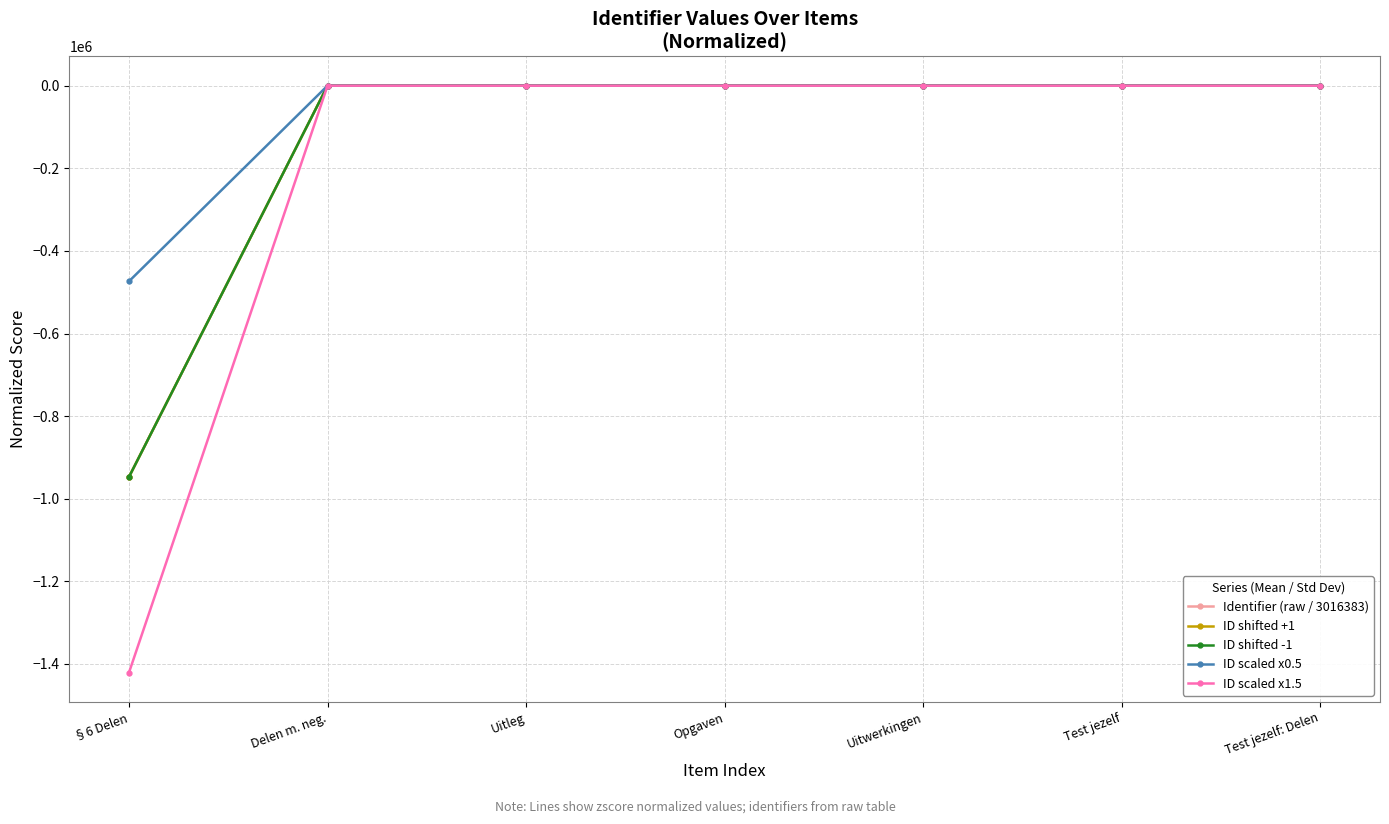

What is the spread (max minus min) of values at Test jezelf?

2.0